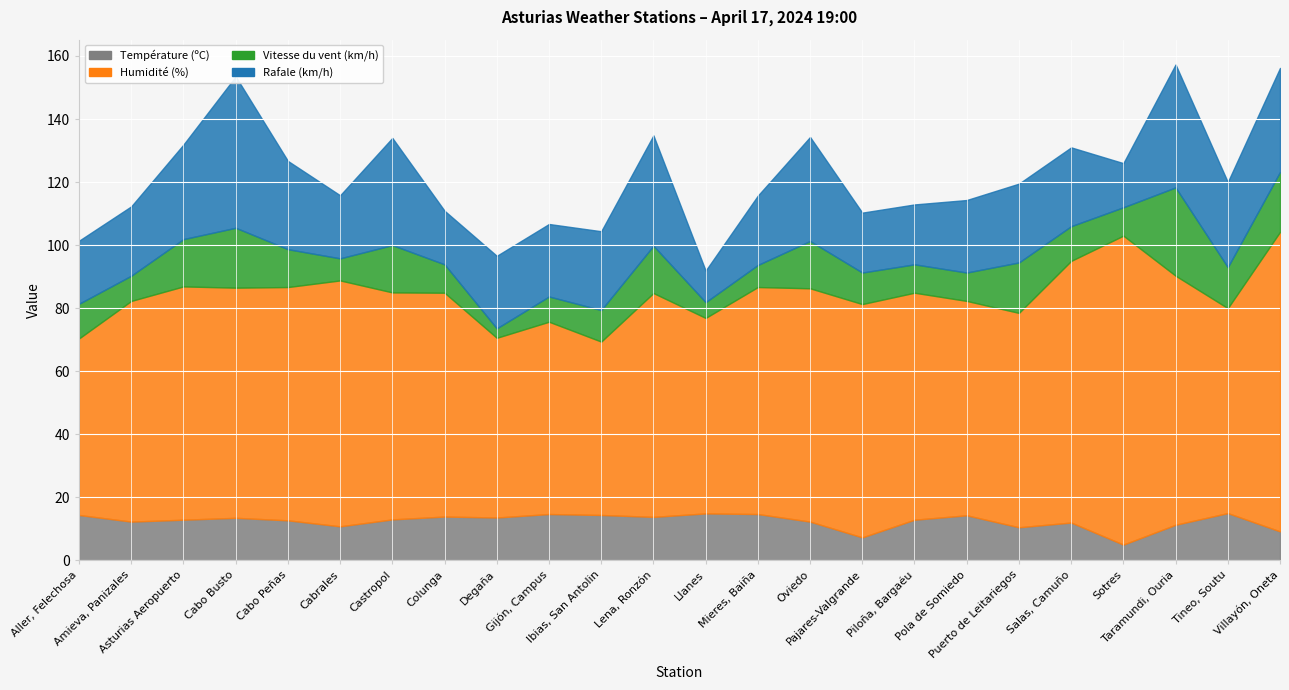

At which label does Humidité (%) first exceed 72?

Asturias Aeropuerto